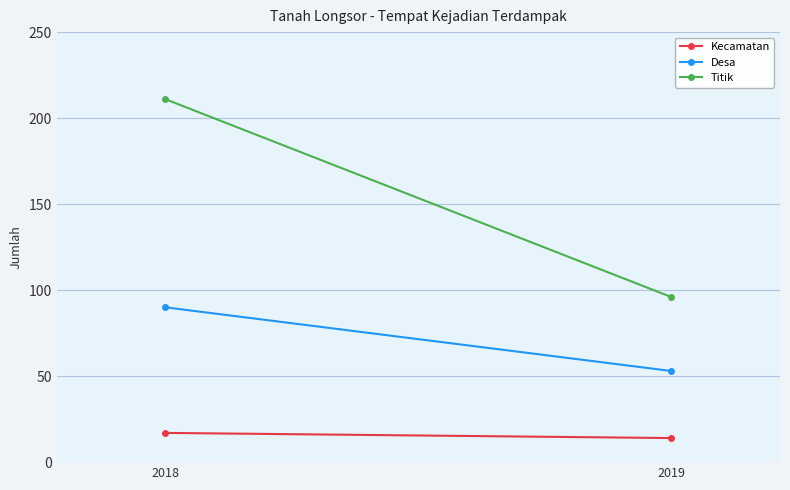

What is the average value of the Kecamatan series?

16